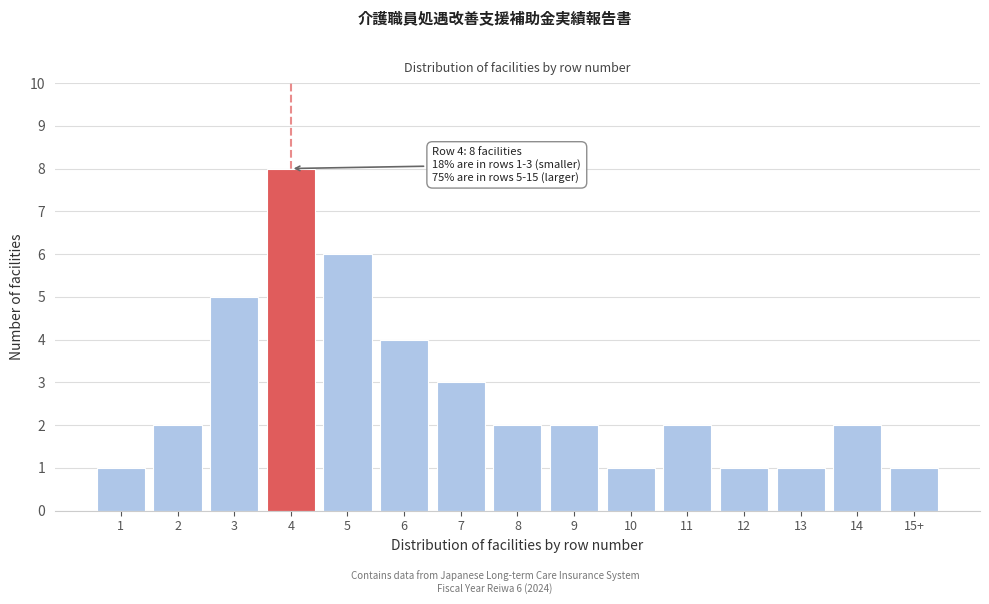

Reading left to right, what are all the values shown in this chart?

1=1	2=2	3=5	4=8	5=6	6=4	7=3	8=2	9=2	10=1	11=2	12=1	13=1	14=2	15+=1